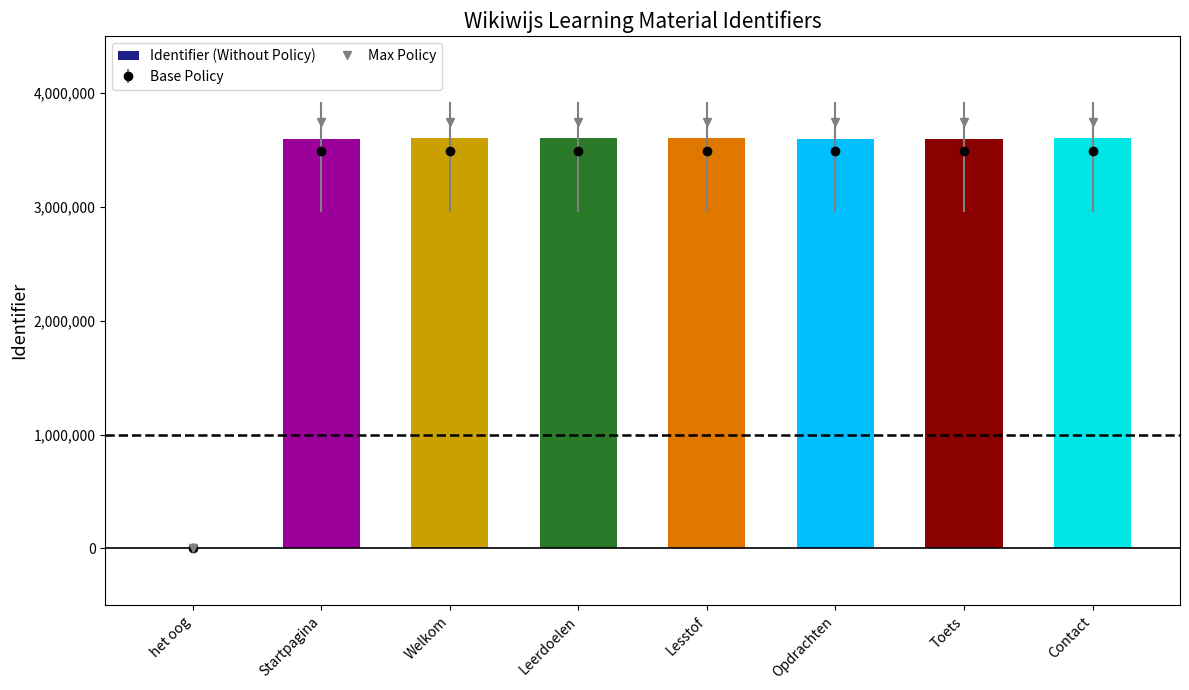

What is the difference between the values at Lesstof and Welkom?

28